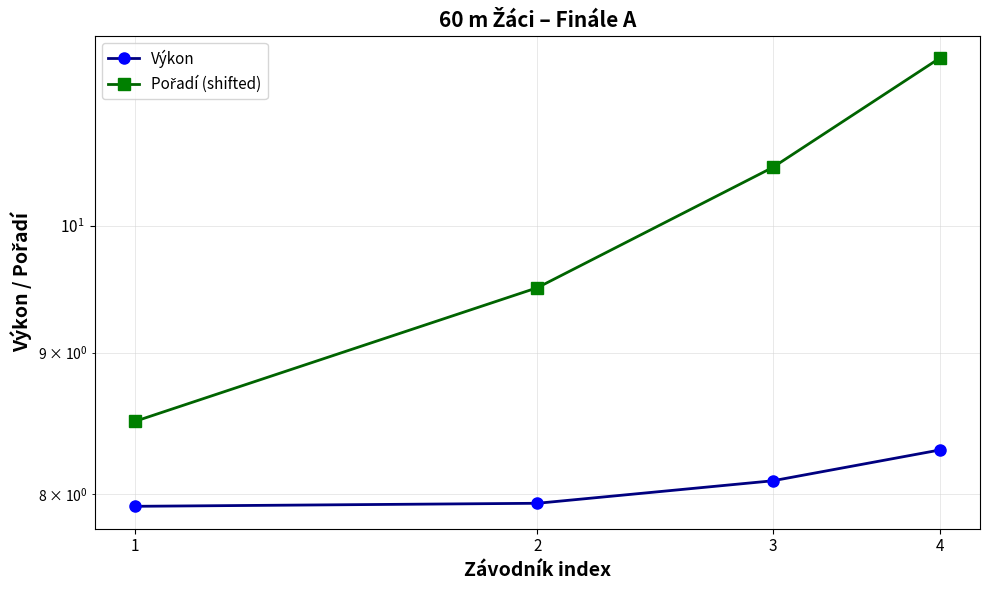

What is the sum of the Pořadí (shifted) values at 3 and 1?

19.0